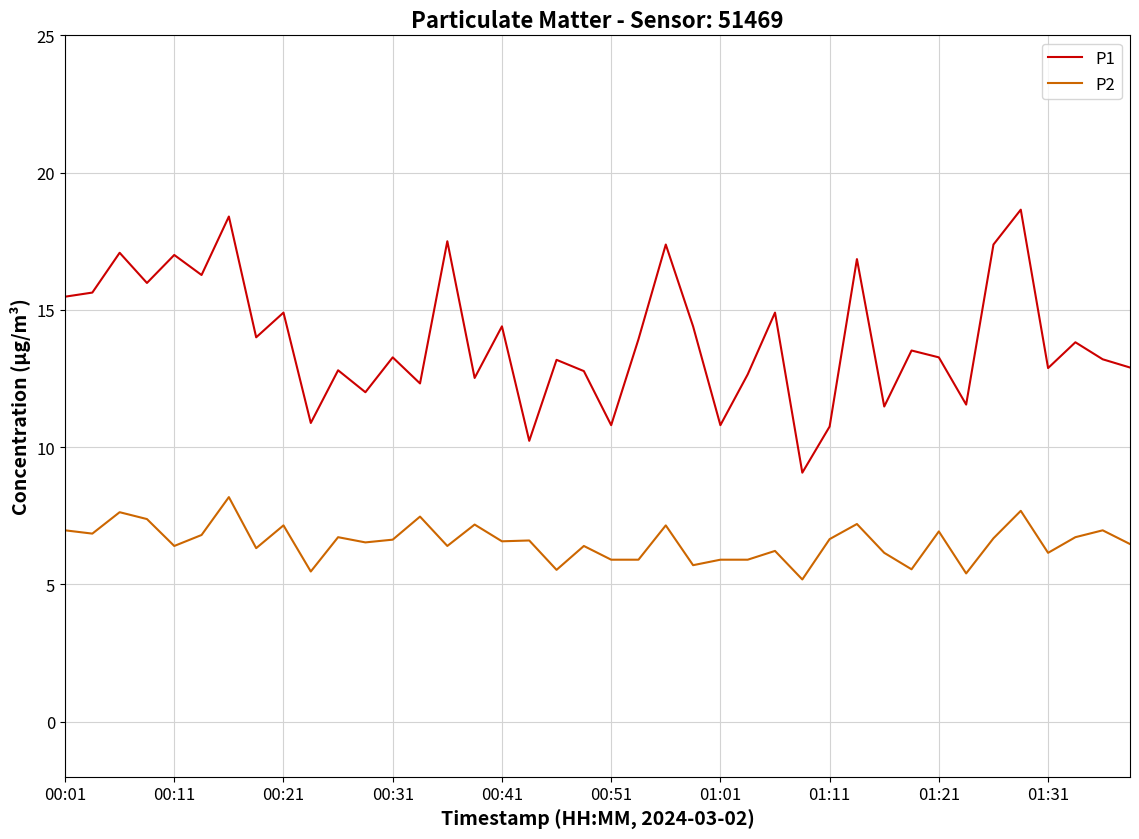

What are all the series names shown in the legend?

P1, P2